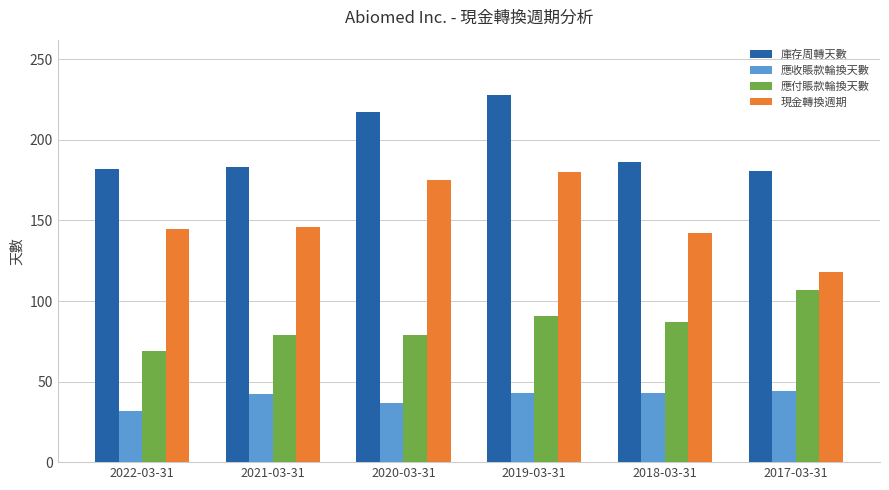

Read the 現金轉換週期 value at 2018-03-31.

142